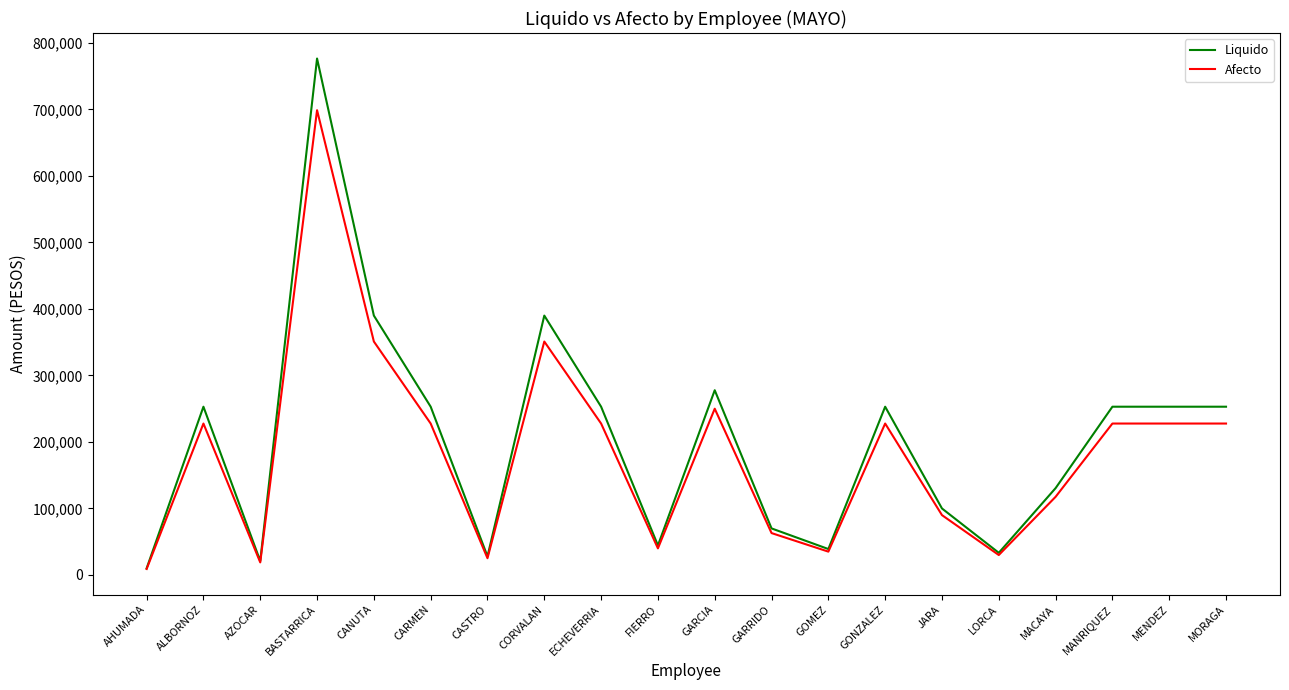

Read the Afecto value at BASTARRICA.

698850